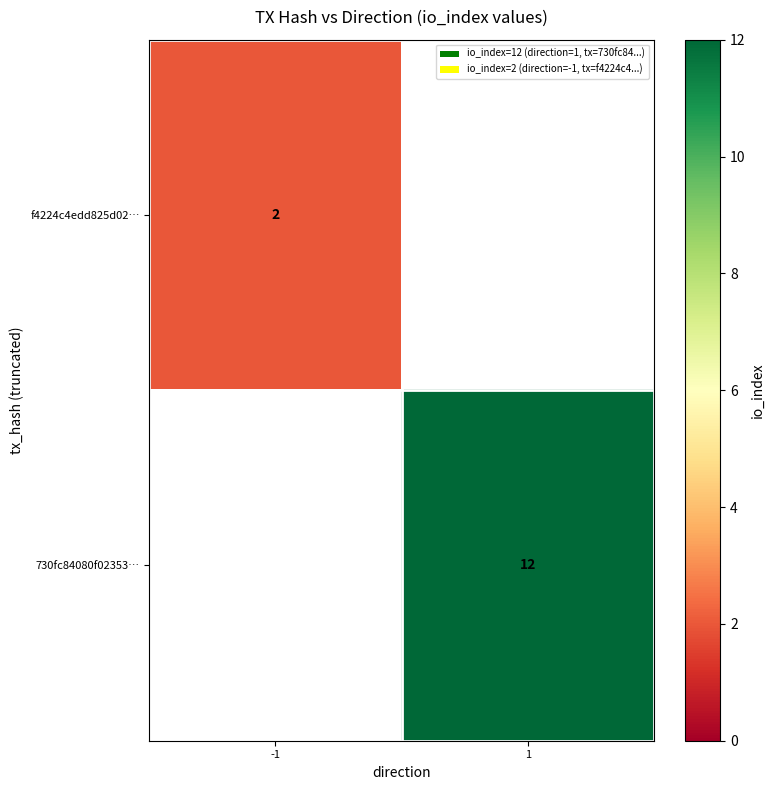

How many distinct data groups are displayed?

2